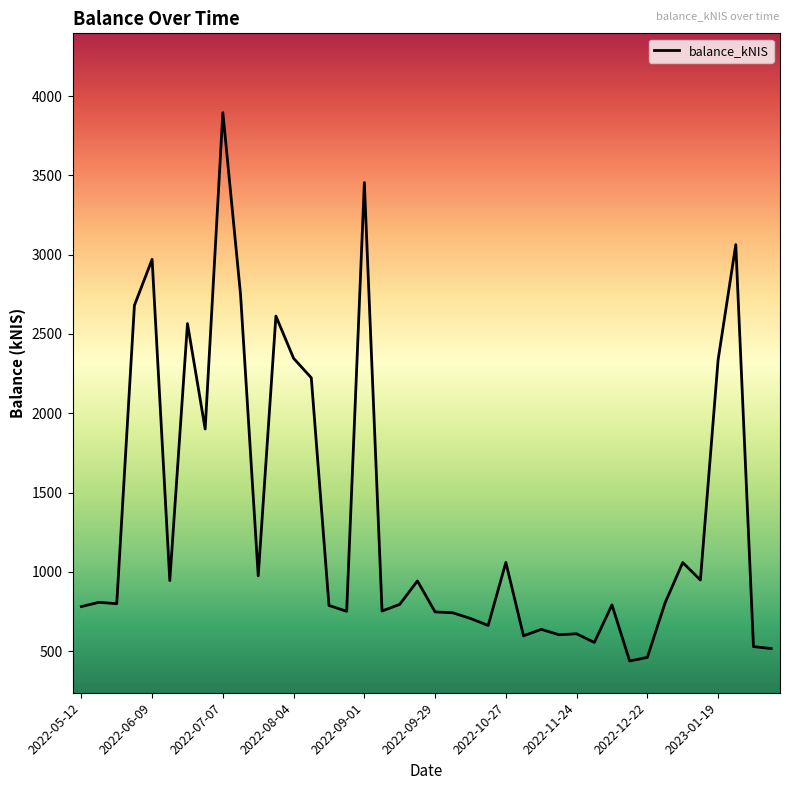

What is the greatest value displayed?

3896.3